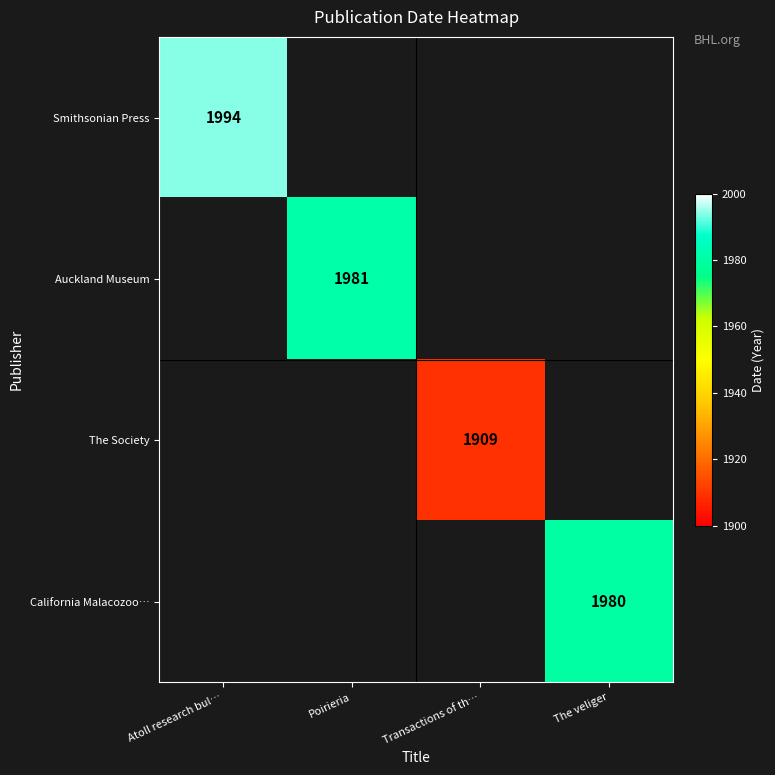

What is the sum of all California Malacozoo… values?

1980